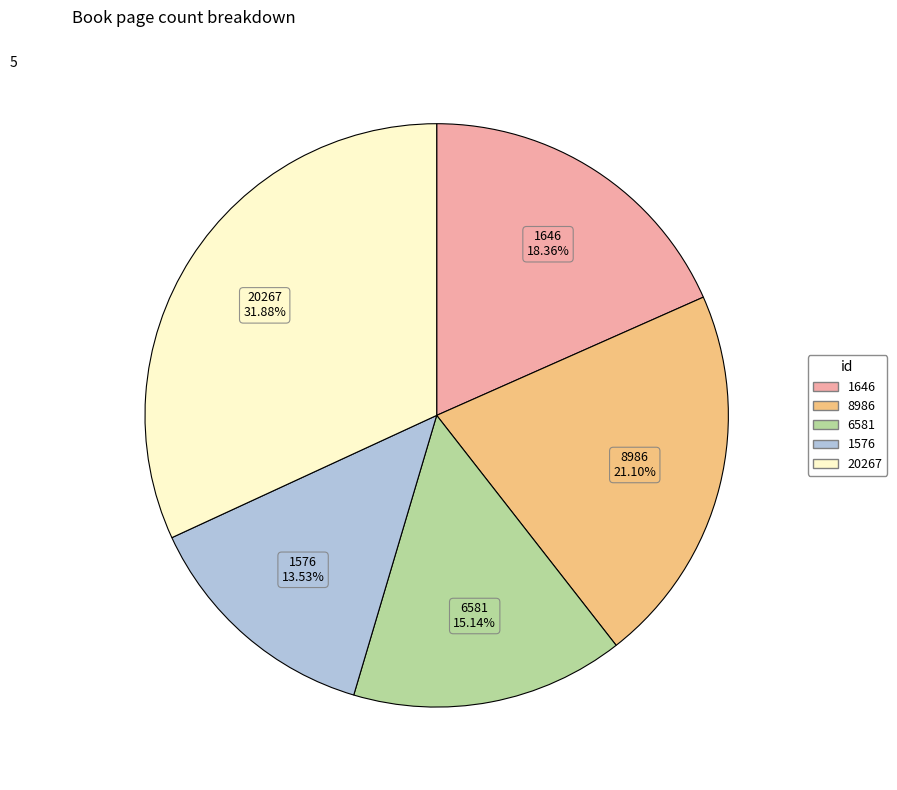

The 8986 slice represents 31% of the pie. True or false?

False